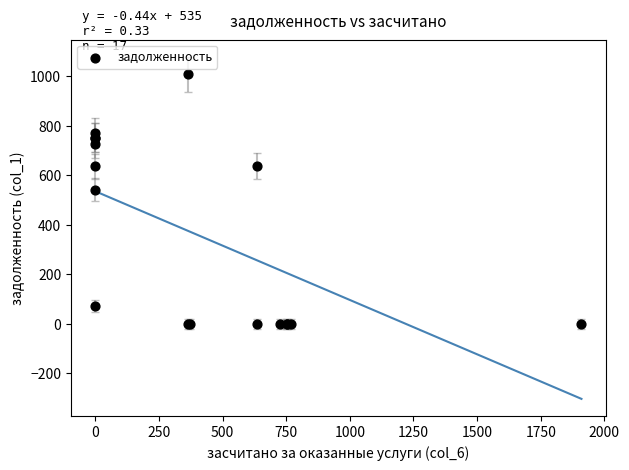

What Y value in the scatter plot is closest to 504?

541.1